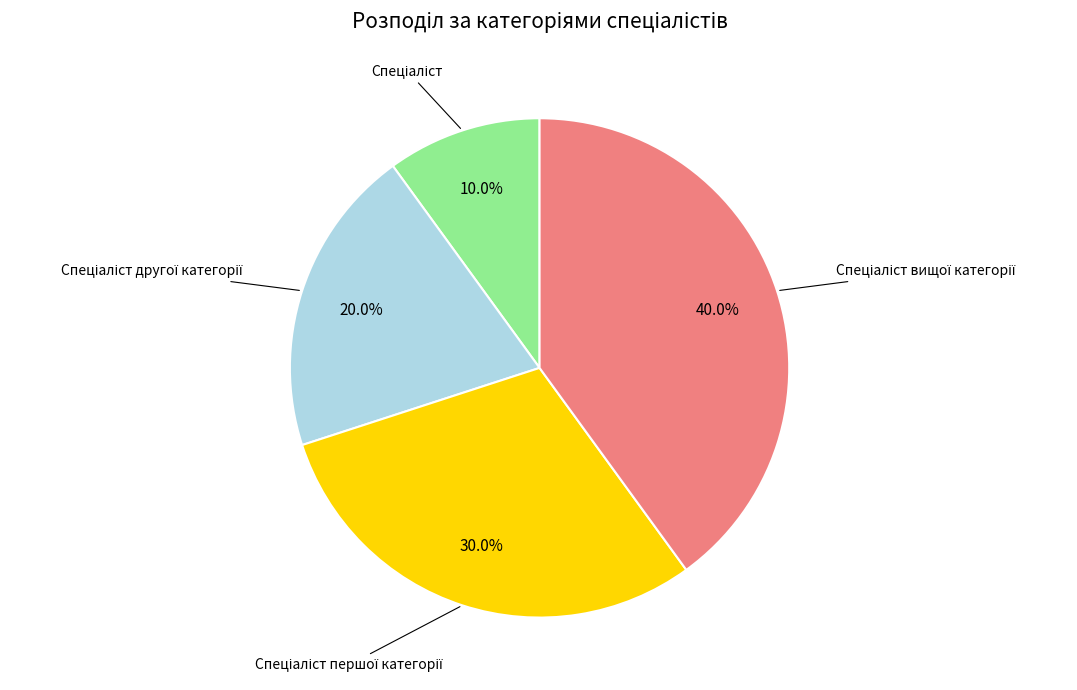

Is there a majority slice in this chart?

No